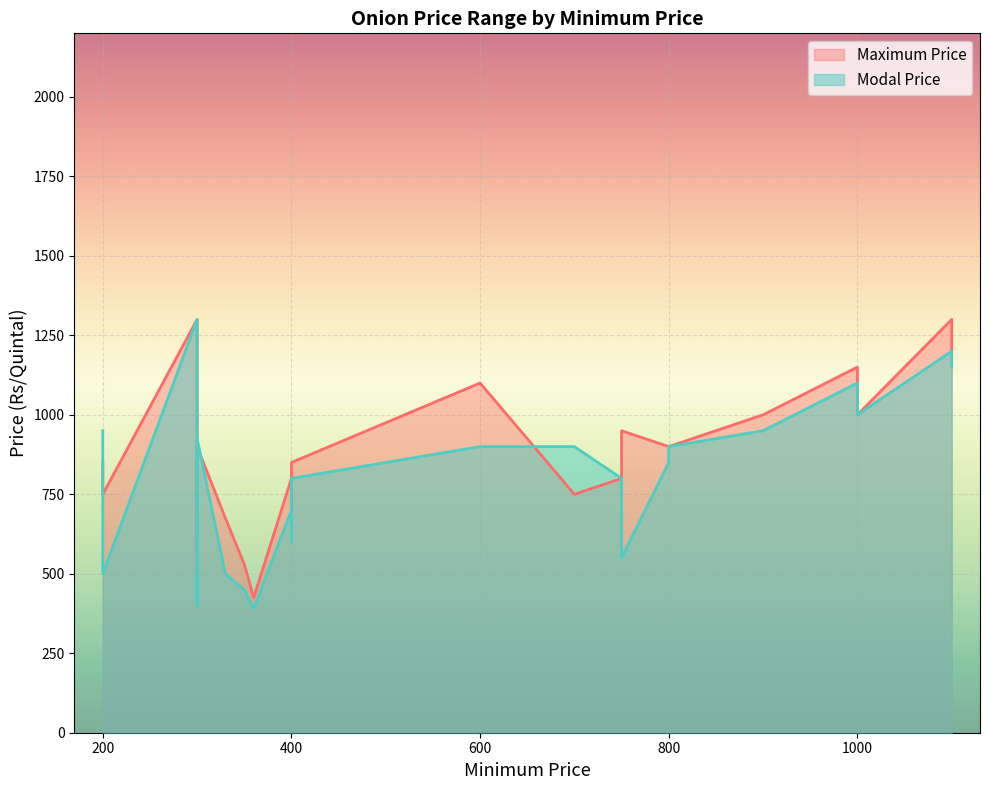

What is the sum of all Maximum Price values?

21835